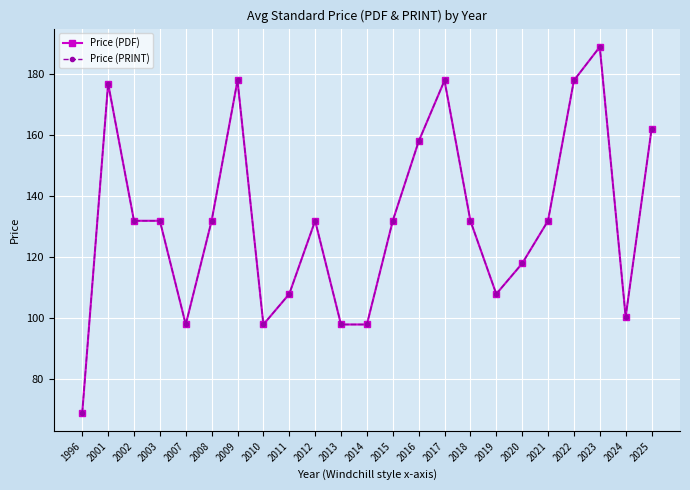

True or false: Price (PDF) has more than 1 interior local peaks.

True